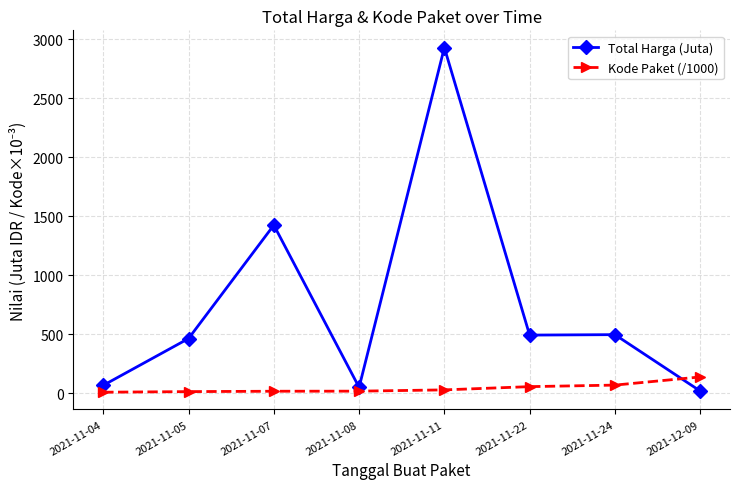

The Total Harga (Juta) series shows 767.8 at 2021-11-11. True or false?

False